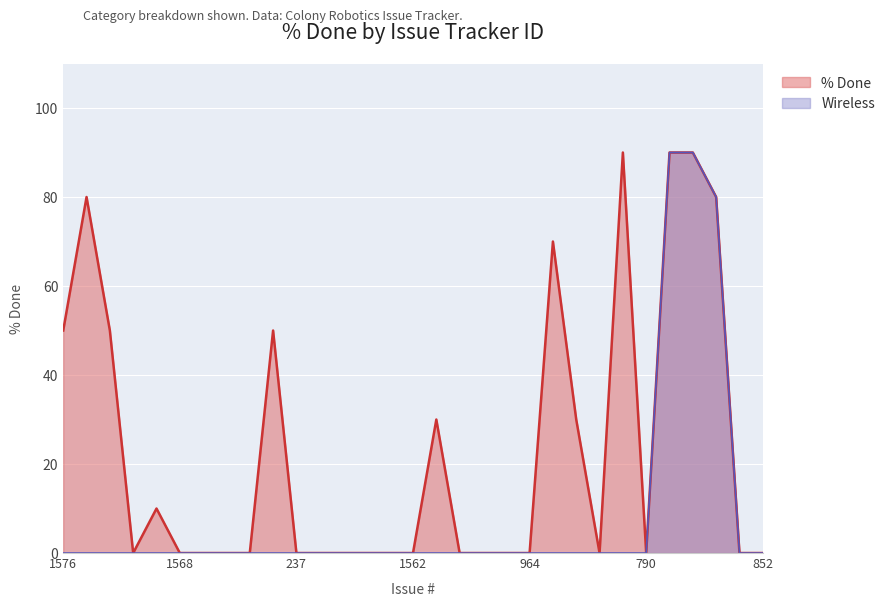

What is the average value?

23